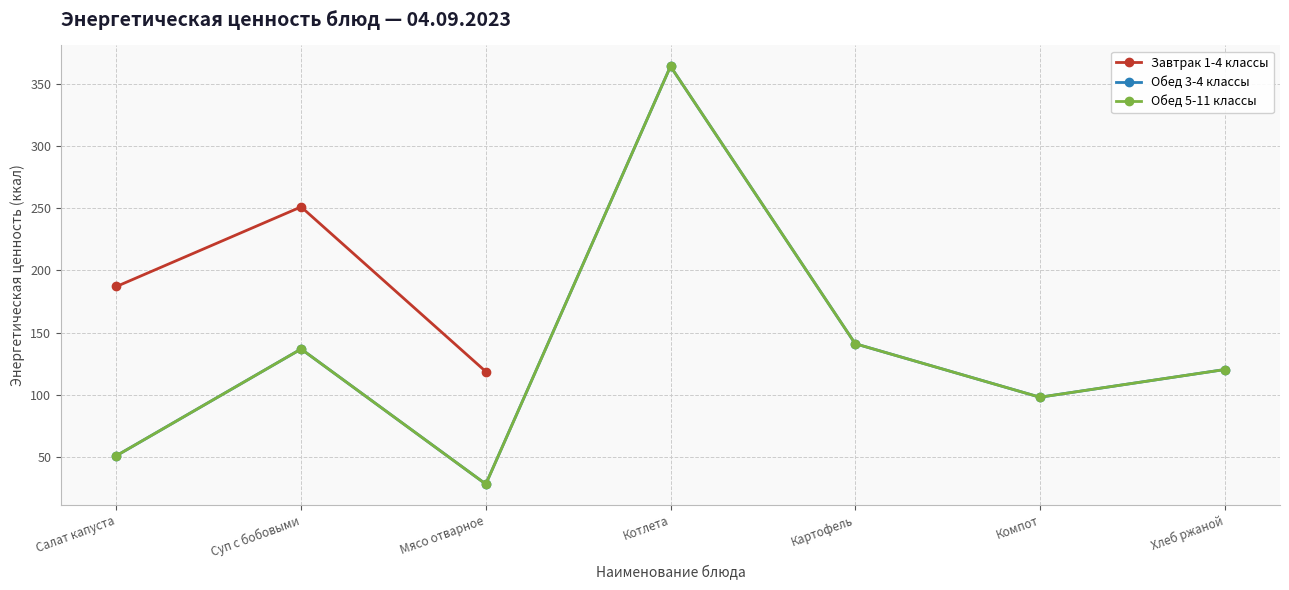

What is the difference between the Обед 5-11 классы values at Компот and Картофель?

43.0